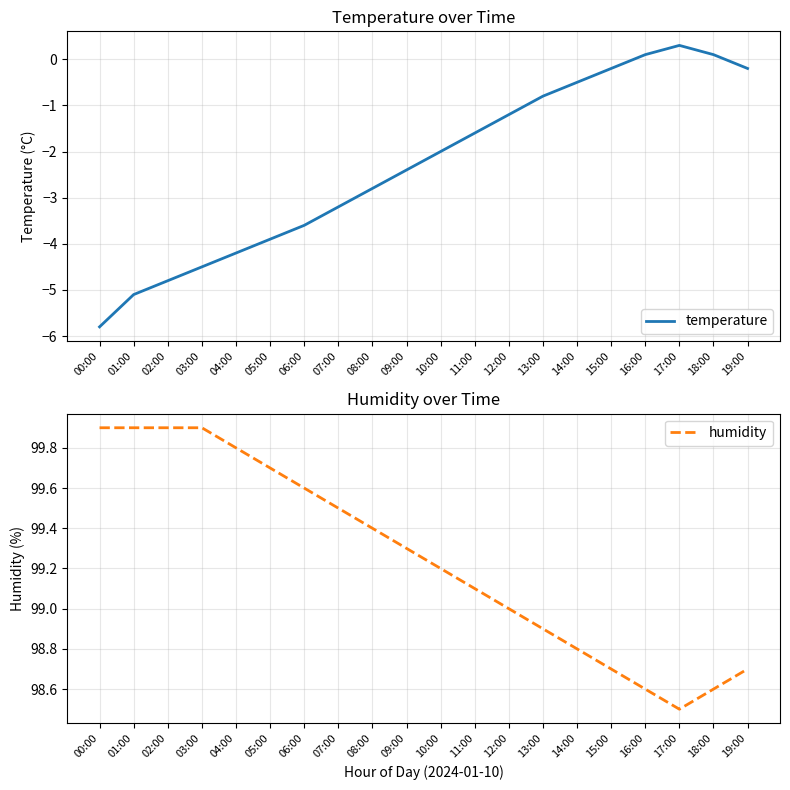

What is the value of the temperature point at the 18th from the left?

0.3